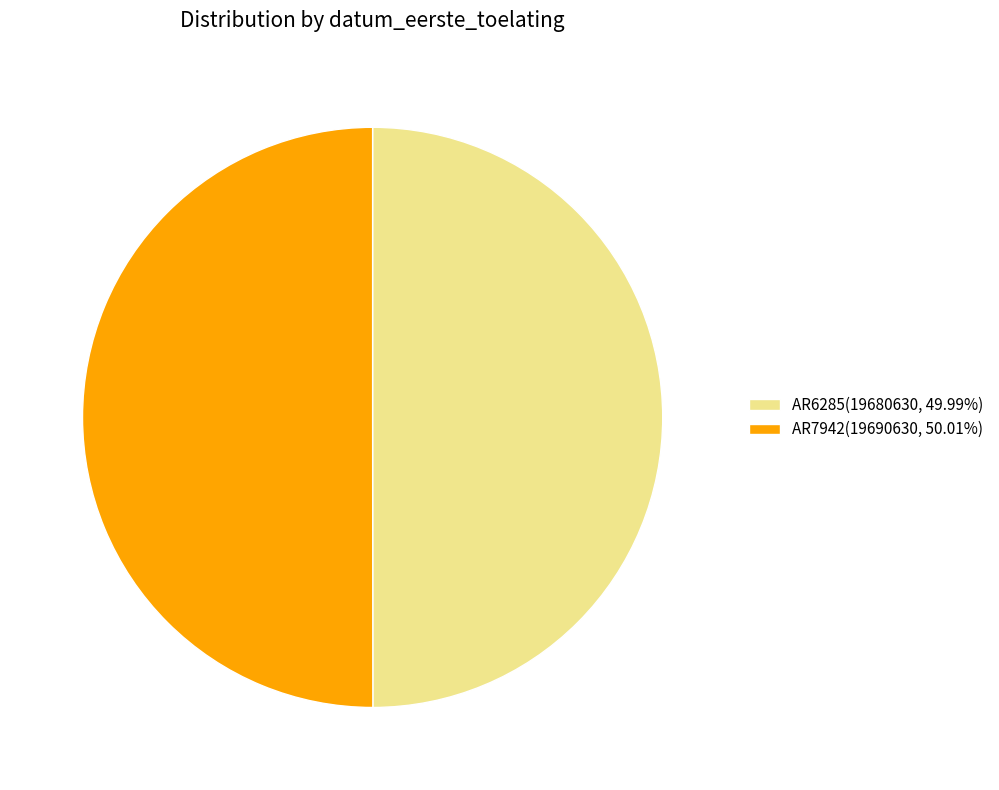

Combined, do AR6285(19680630, 49.99%) and AR7942(19690630, 50.01%) account for over 50%?

Yes